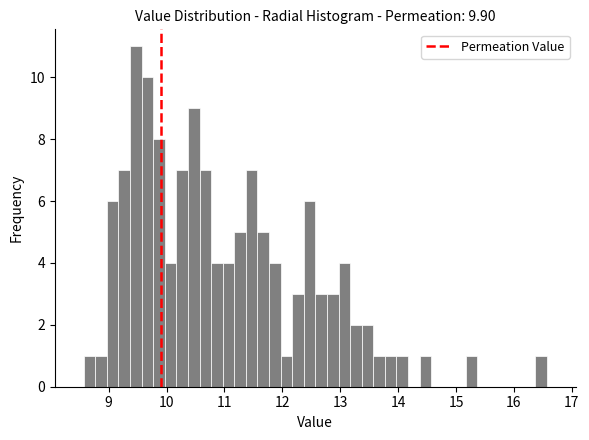

Read against the x-axis, roughly where is the centre of the tallest bar?

9.5